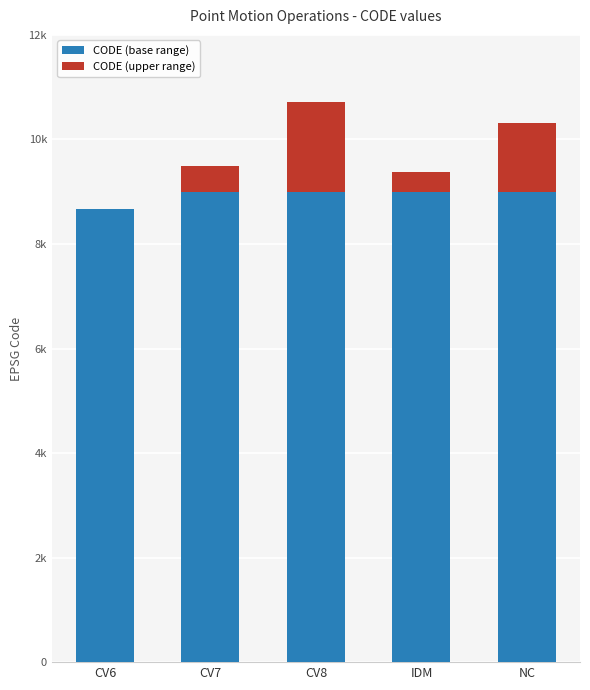

Does the chart contain stacked bars?

Yes